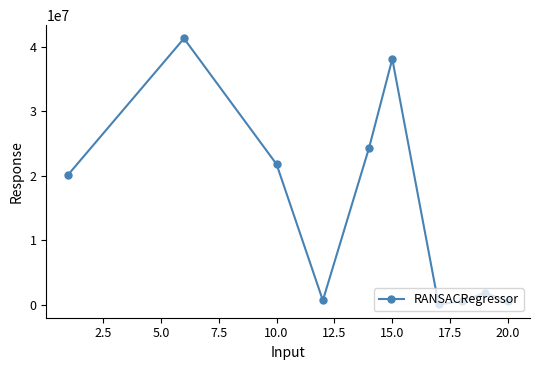

What is the greatest value displayed?

41314811